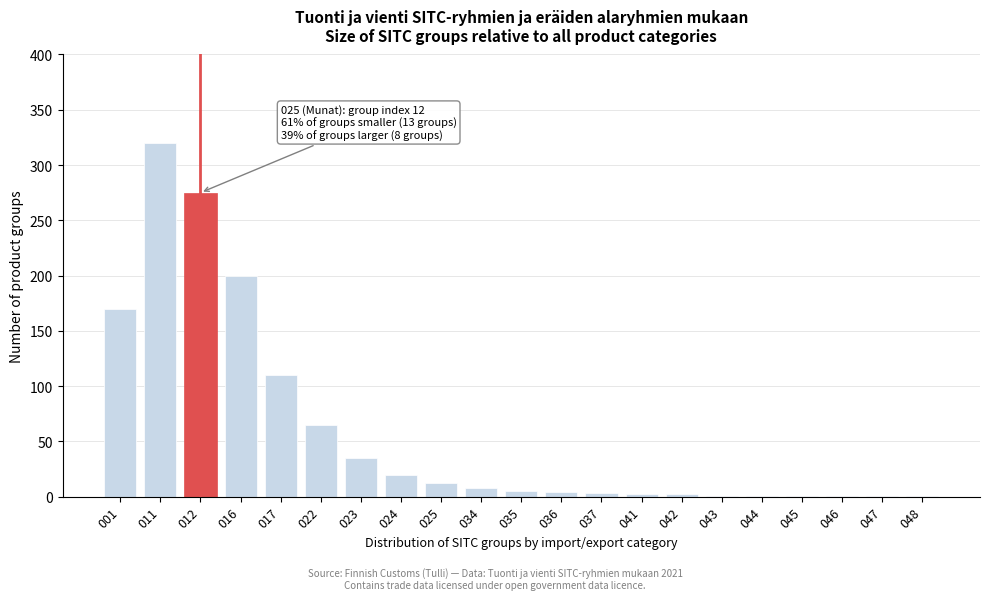

The chart shows a value of 39 at 022. True or false?

False